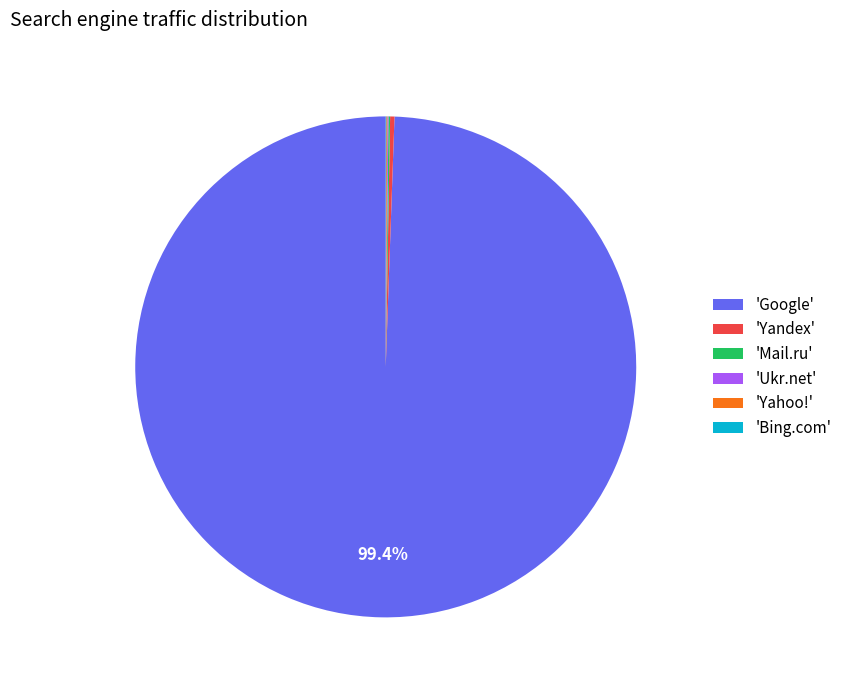

Does 'Yandex' account for over 50% of the chart?

No